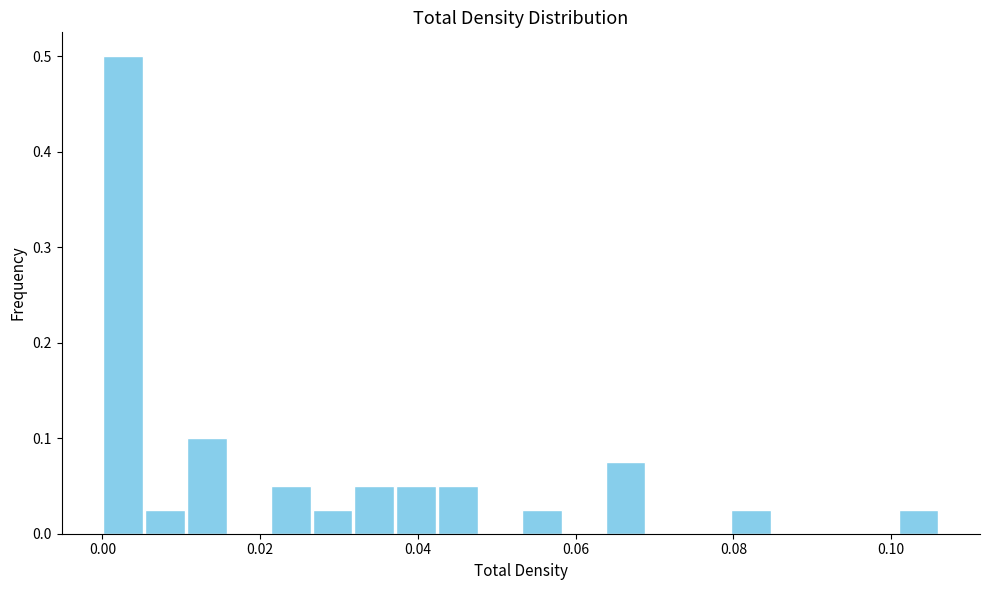

Around what value on the x-axis is the tallest bar? Give the approximate position of its centre, as read against the axis.

0.002